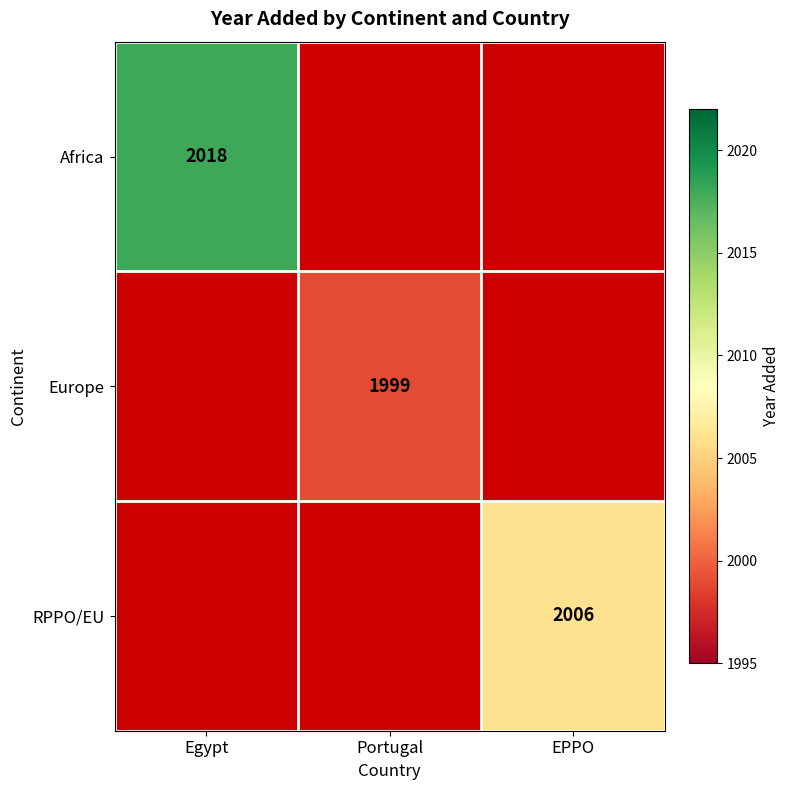

True or false: Africa has a value of 2018 at Egypt.

True